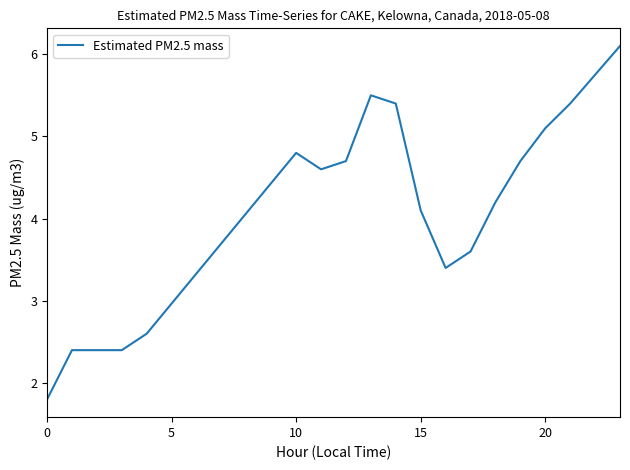

Does the chart display data point markers on the line(s)?

No